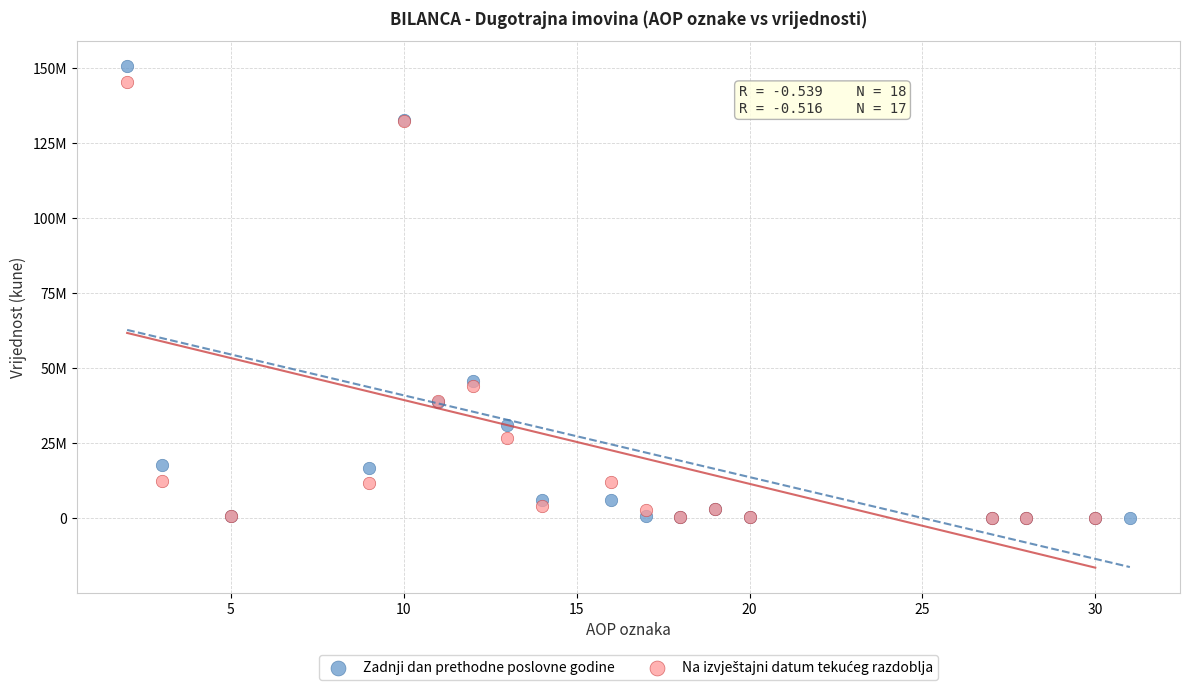

Which series reaches the maximum Y coordinate?

Zadnji dan prethodne poslovne godine